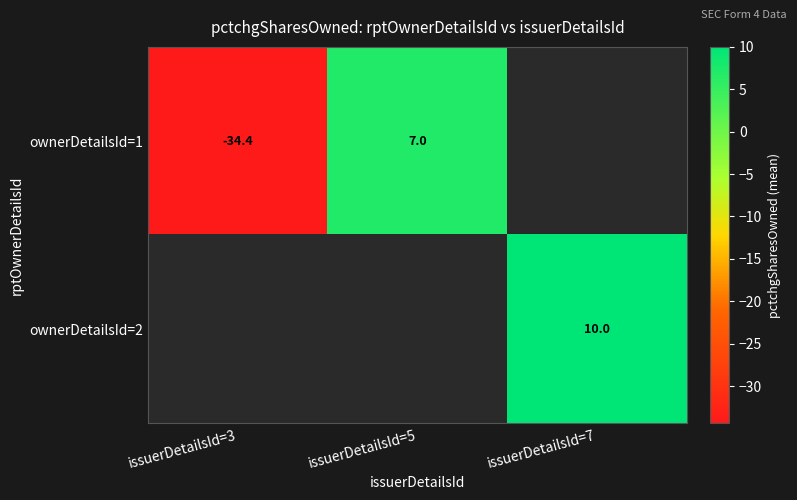

How many data points does each series have?

3